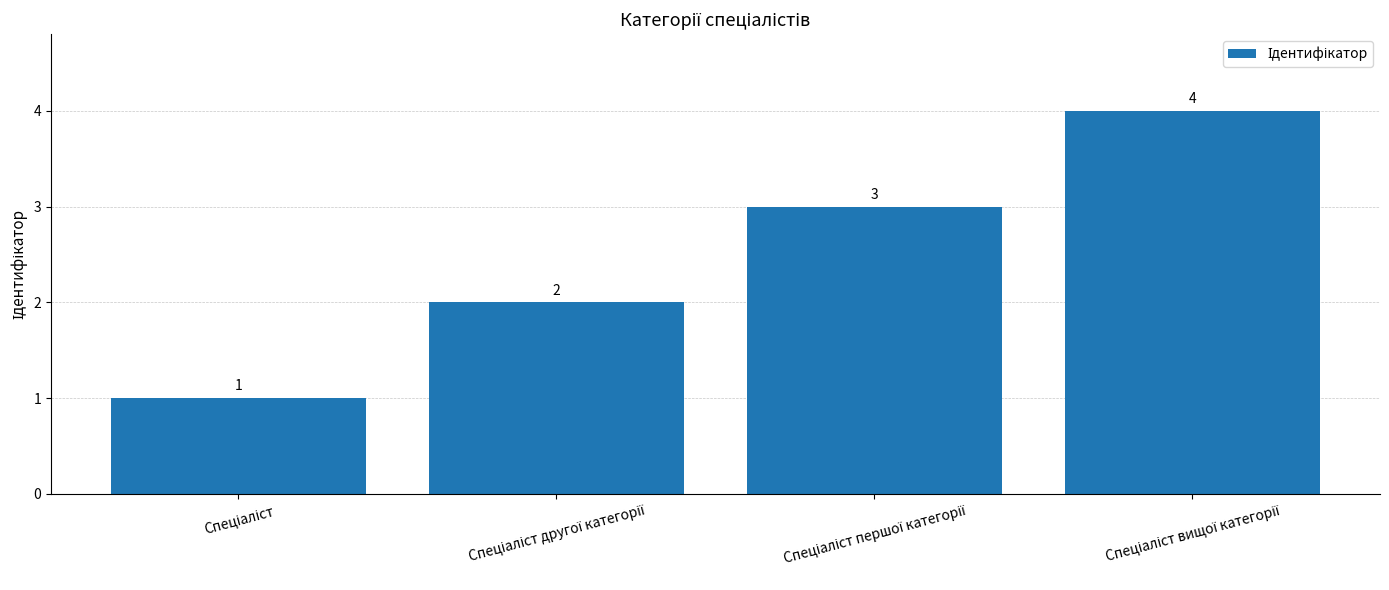

Count the values in the range 2 to 4.

3